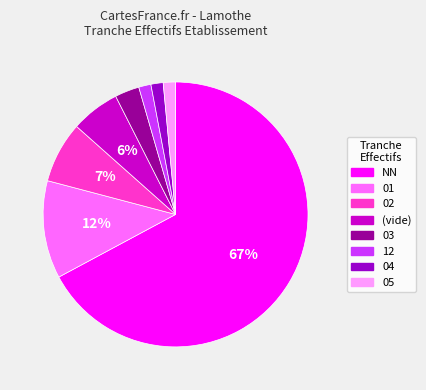

How many slices are in this pie chart?

8